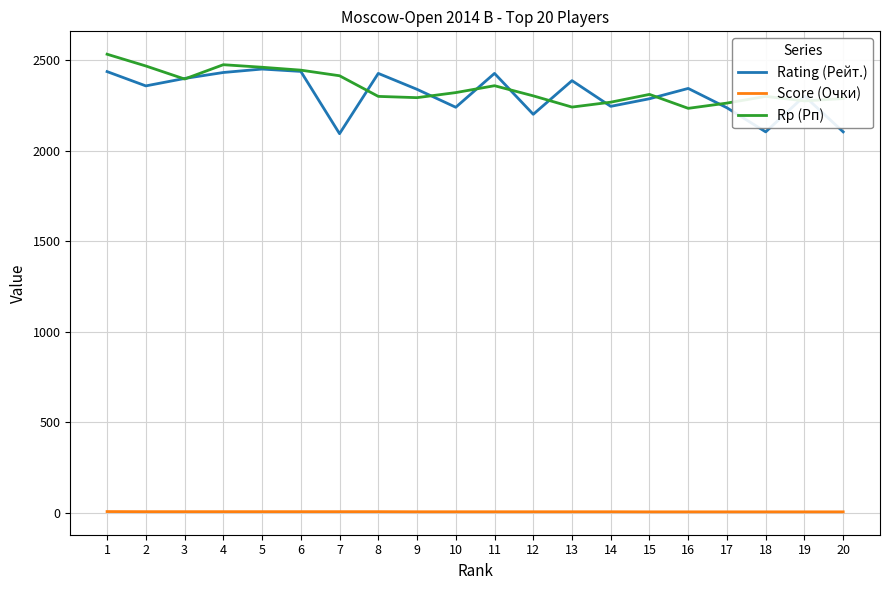

Is the value of Rp (Рп) at 10 greater than the value of Rating (Рейт.) at 4?

No